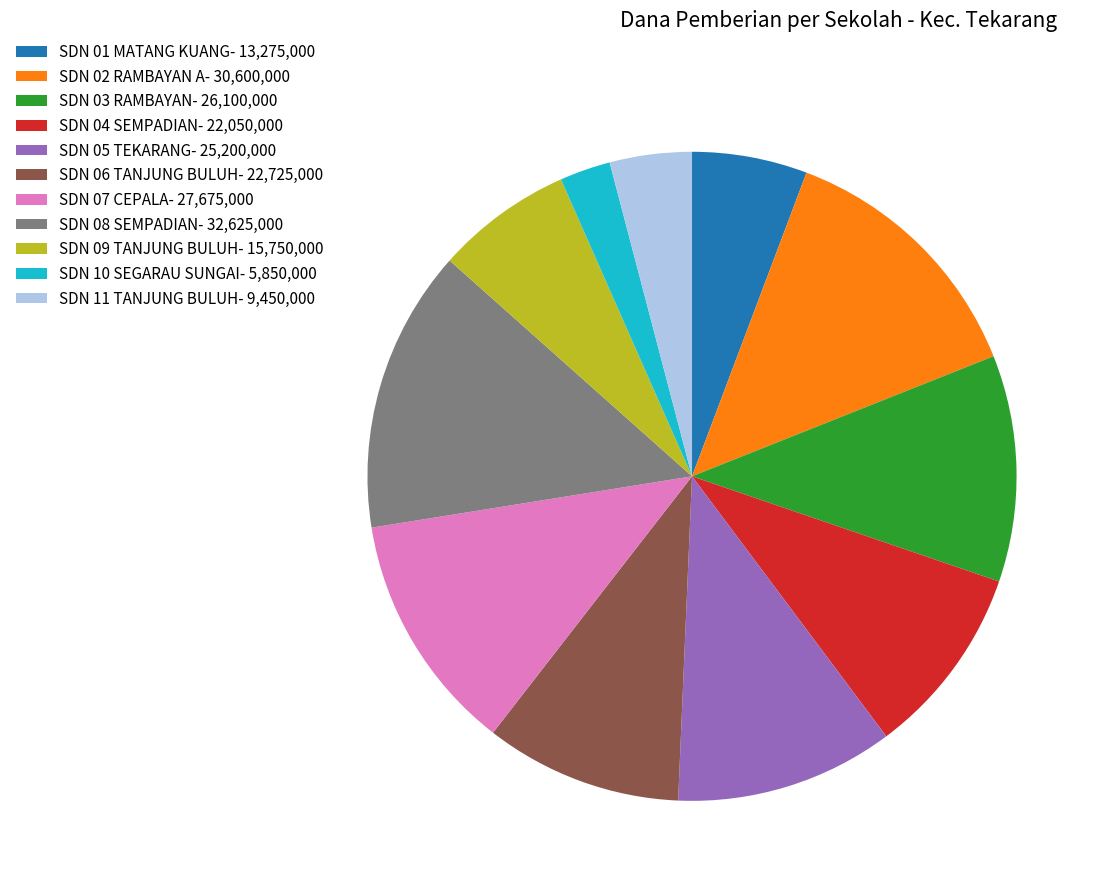

Is there a majority slice in this chart?

No